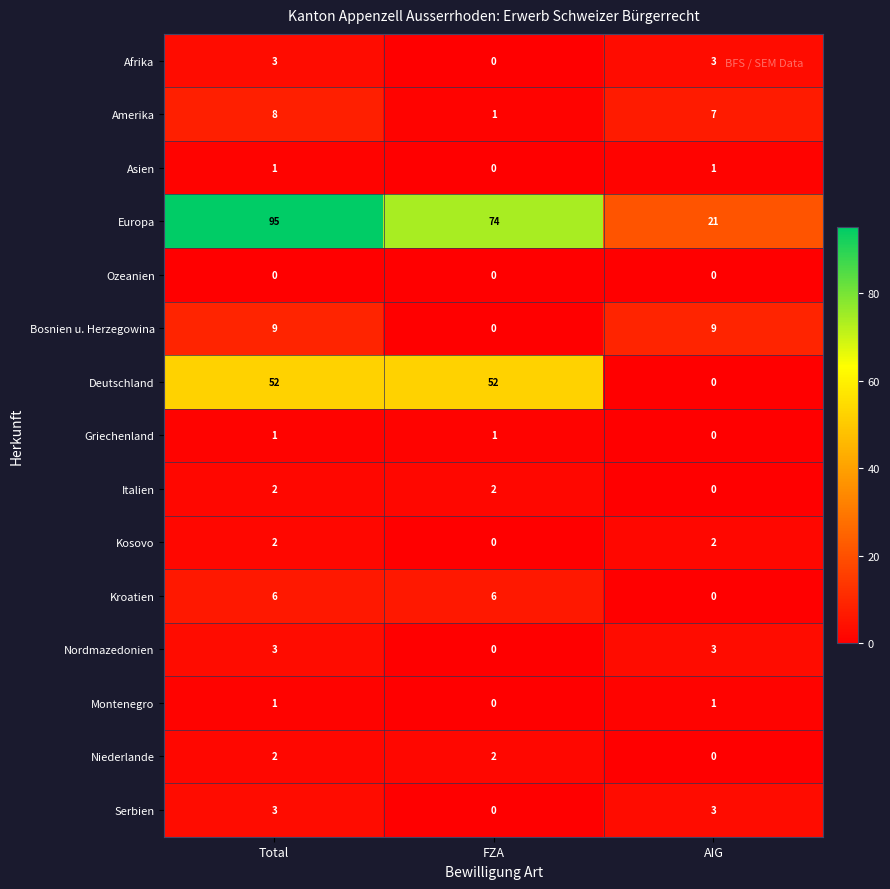

Which series has the largest range (max minus min)?

Europa